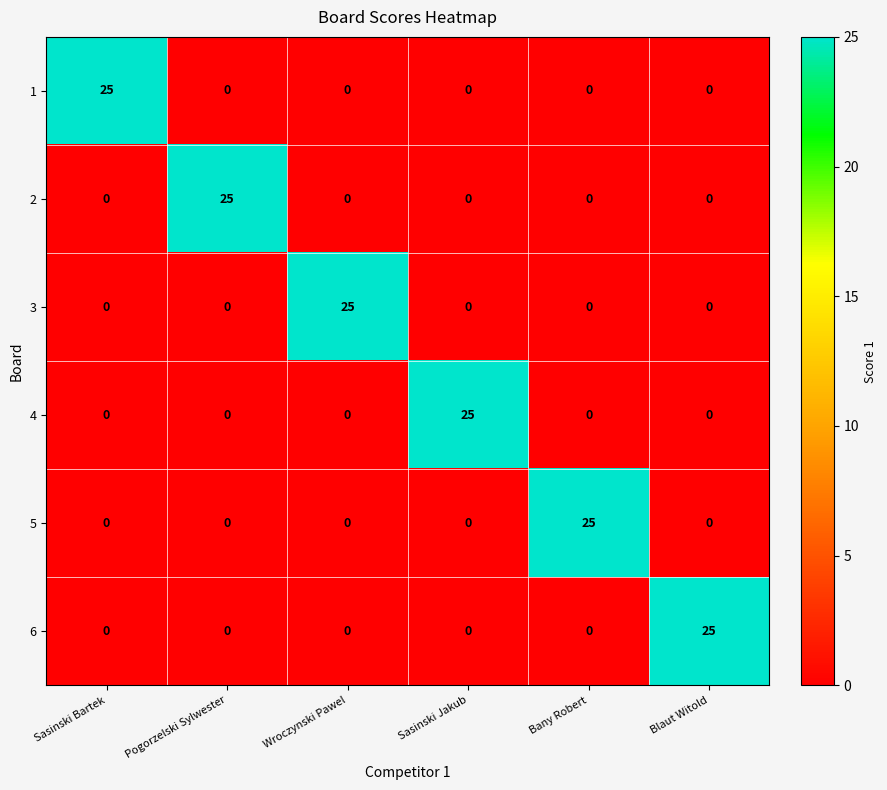

Count the number of categories in the chart.

6